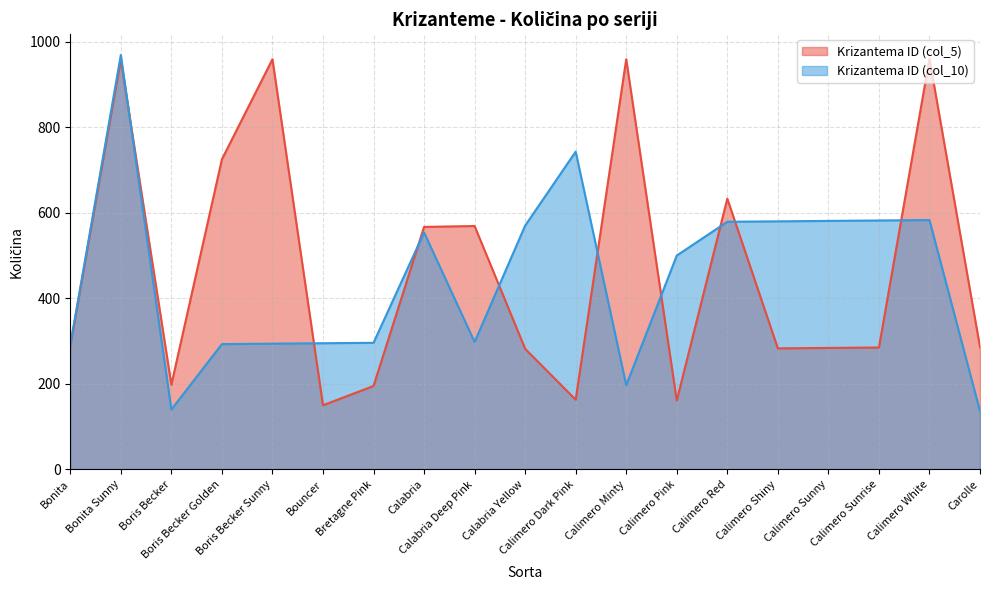

What is the difference between the Krizantema ID (col_5) values at Calabria and Calimero Sunrise?

282